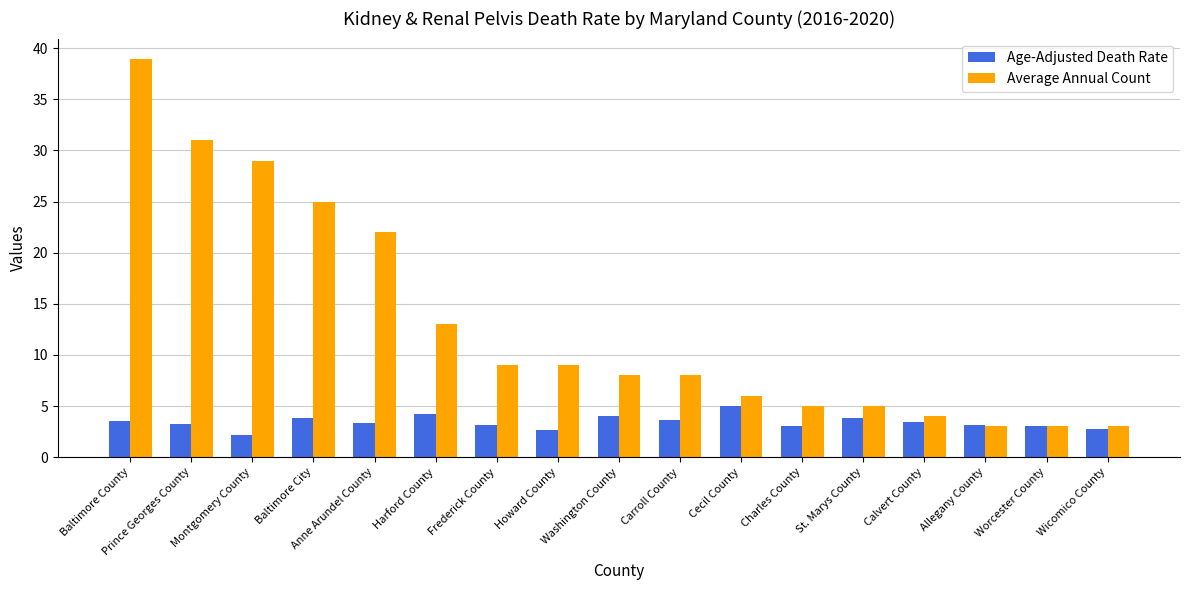

Which series has the largest range (max minus min)?

Average Annual Count